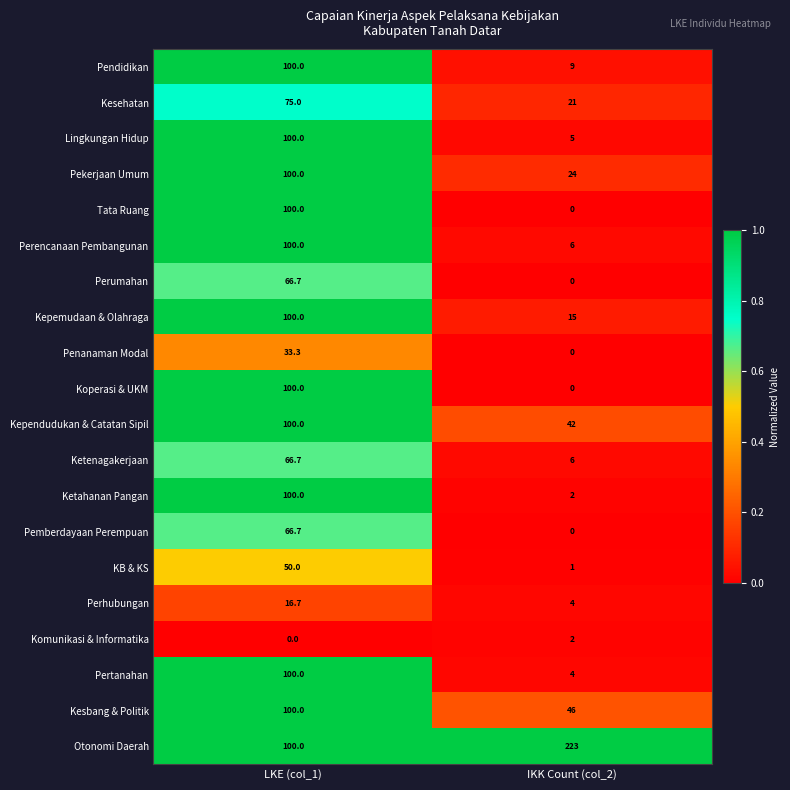

List the labels in order of Pekerjaan Umum value, smallest first.

IKK Count (col_2), LKE (col_1)